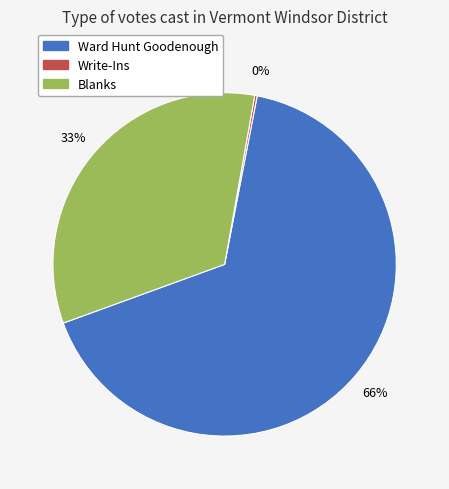

To the nearest percent, what is the average slice percentage?

33%